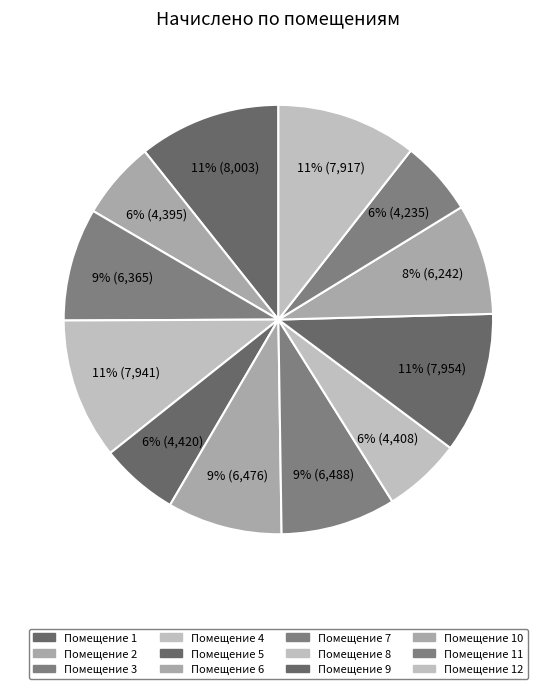

Is there any slice that represents more than half of the pie?

No